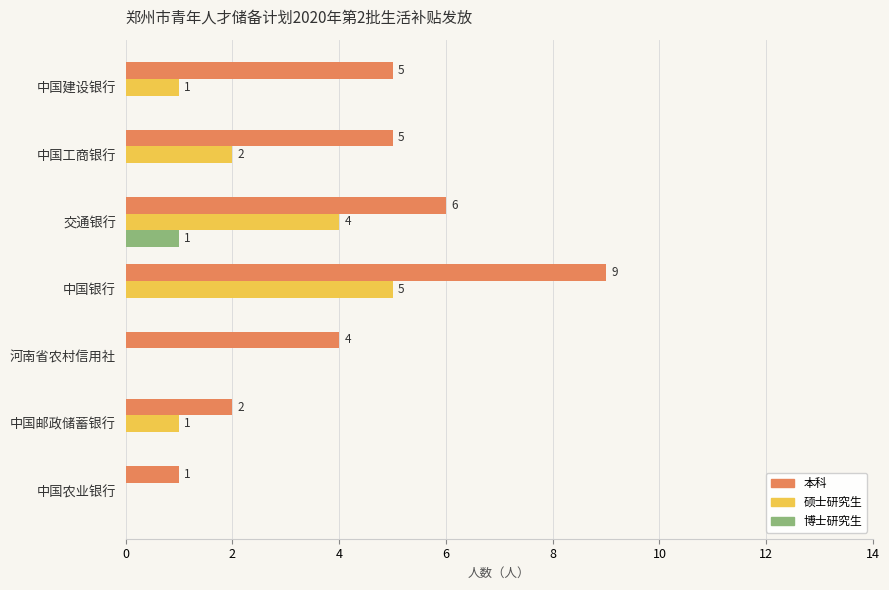

What is the sum of the 硕士研究生 values at 中国工商银行 and 中国银行?

7